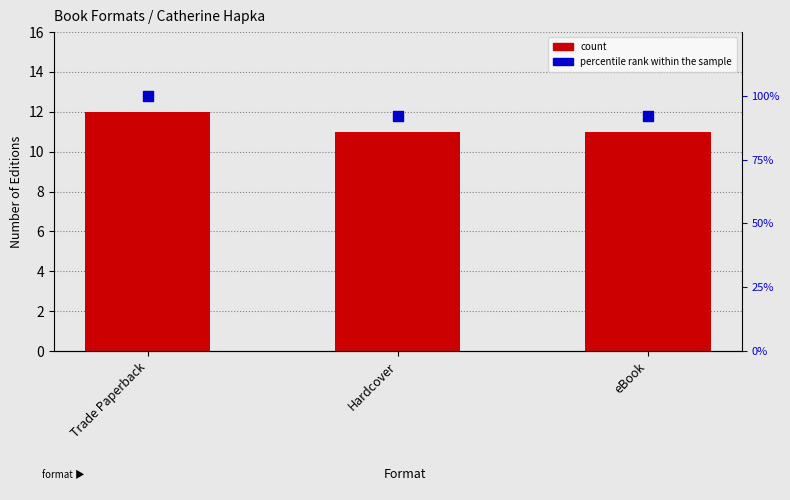

Which series has the largest total across all categories?

percentile rank within the sample